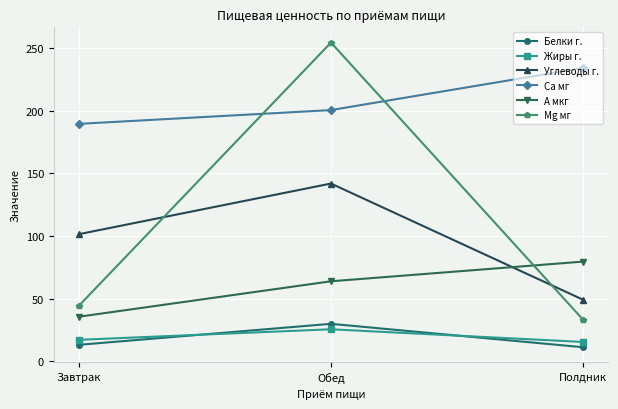

At which category does the chart reach its peak across all series?

Обед